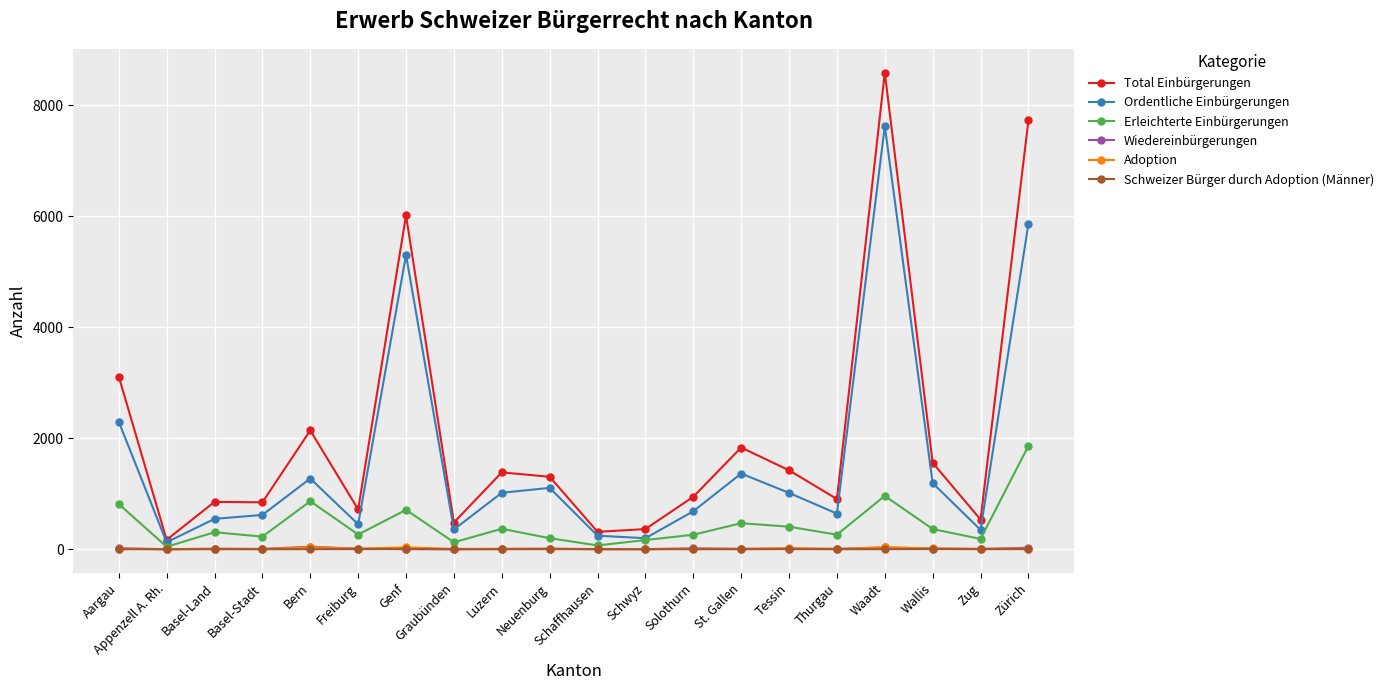

What is the label of the 3rd point from the right?

Wallis